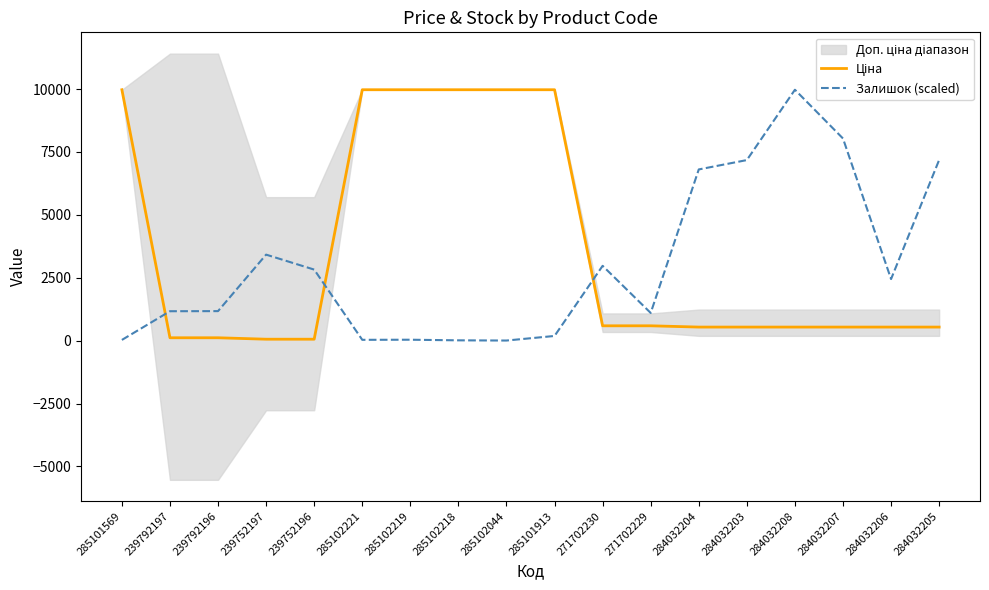

The value of Залишок (scaled) at 285102221 is 48.9. True or false?

False